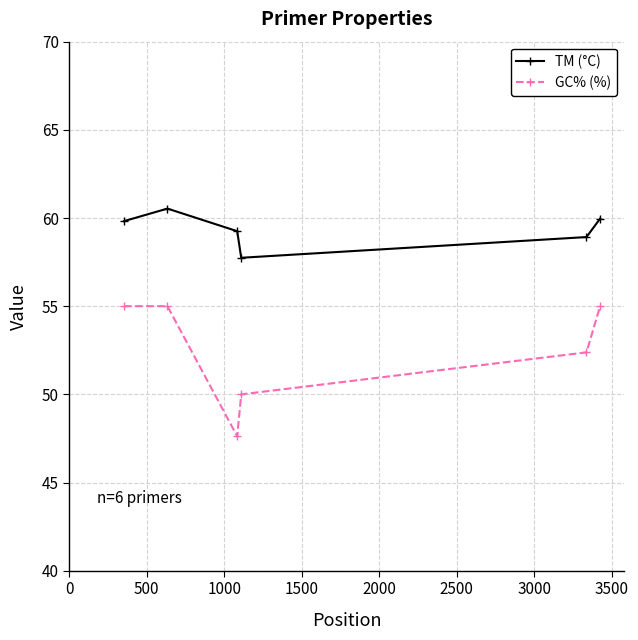

True or false: GC% (%) and TM (°C) cross at least once.

False